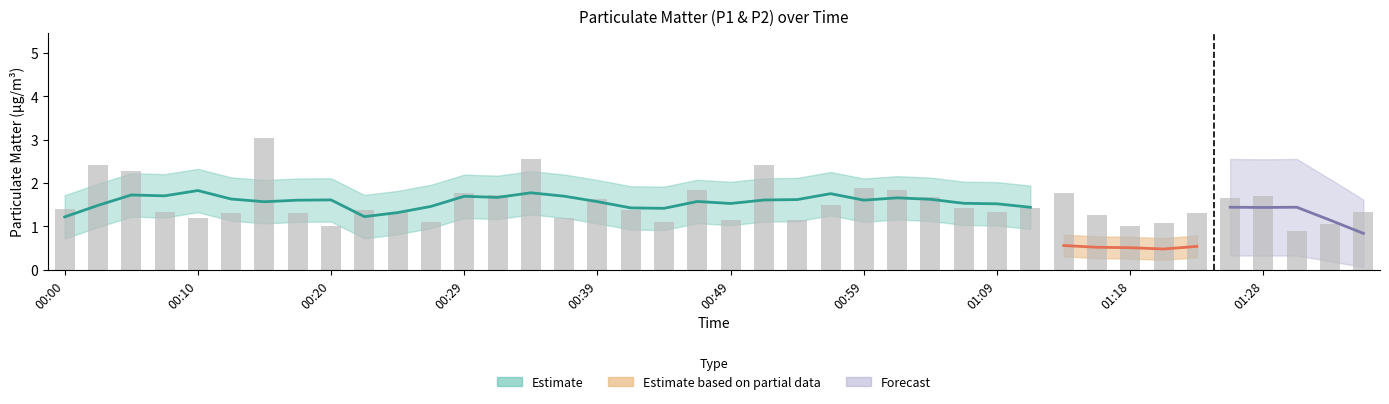

What is the sum of all values?

61.1